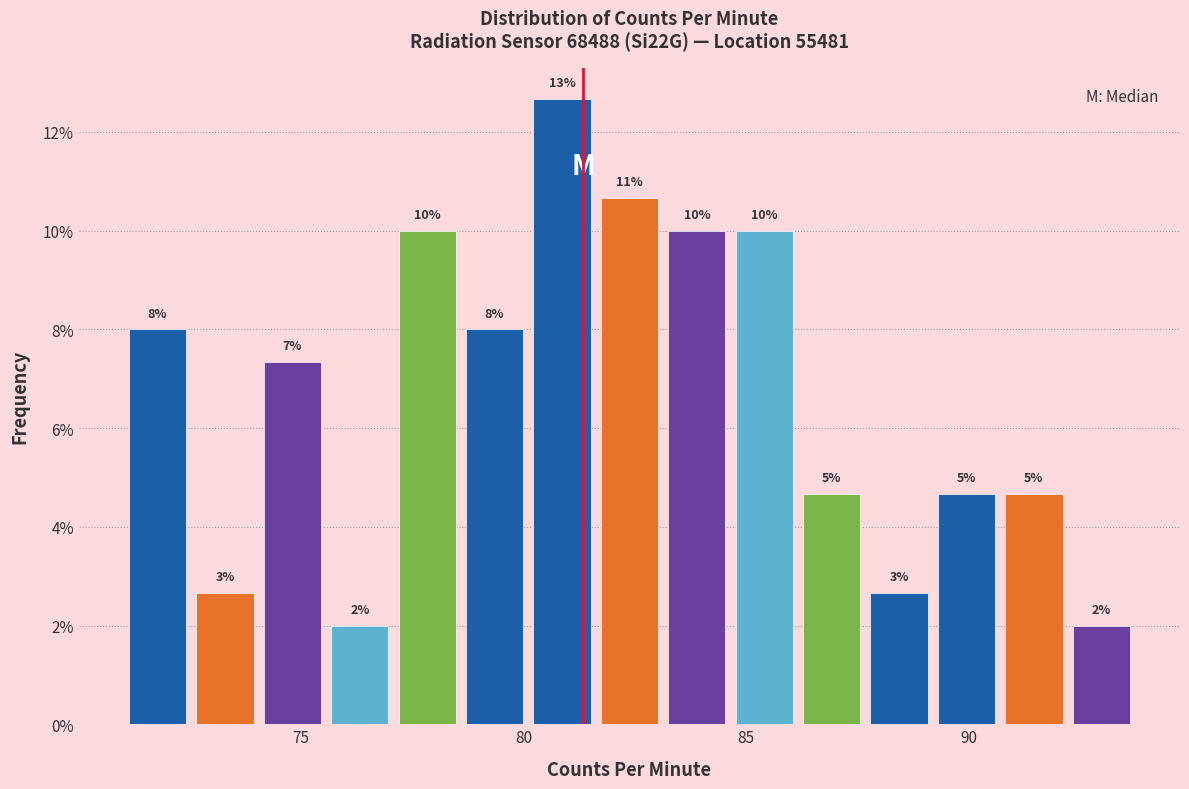

Read against the x-axis, roughly where is the centre of the tallest bar?

81.0